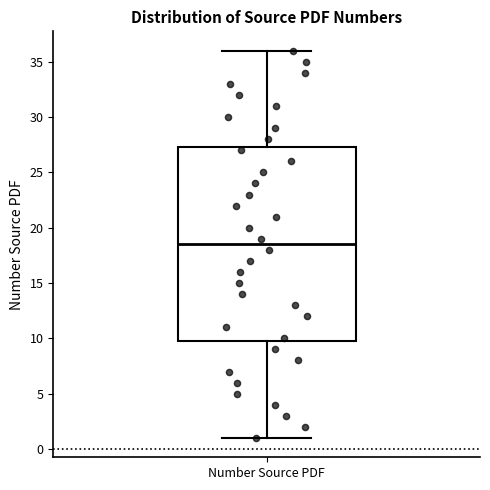

Read this box plot against the y-axis: the position of the median line, the range covered by the box, and the ends of both whiskers. The values are not printed on the chart, so give them approximately, as read against the axis.

median 18.5, box 10.0 to 27.5, whiskers 1.0 to 36.0